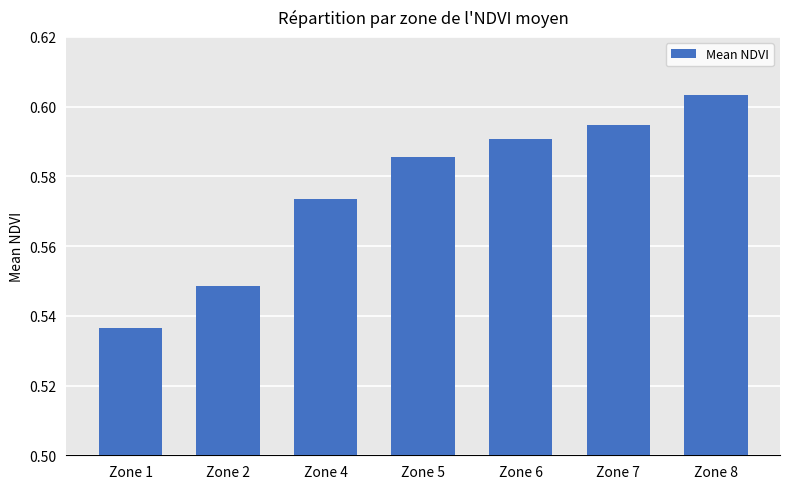

Rank the categories by value from lowest to highest.

Zone 1, Zone 2, Zone 4, Zone 5, Zone 6, Zone 7, Zone 8